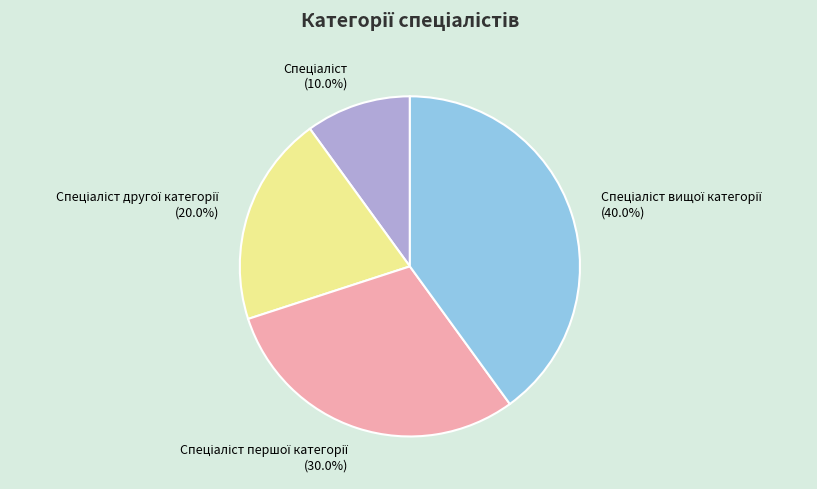

Is there a majority slice in this chart?

No